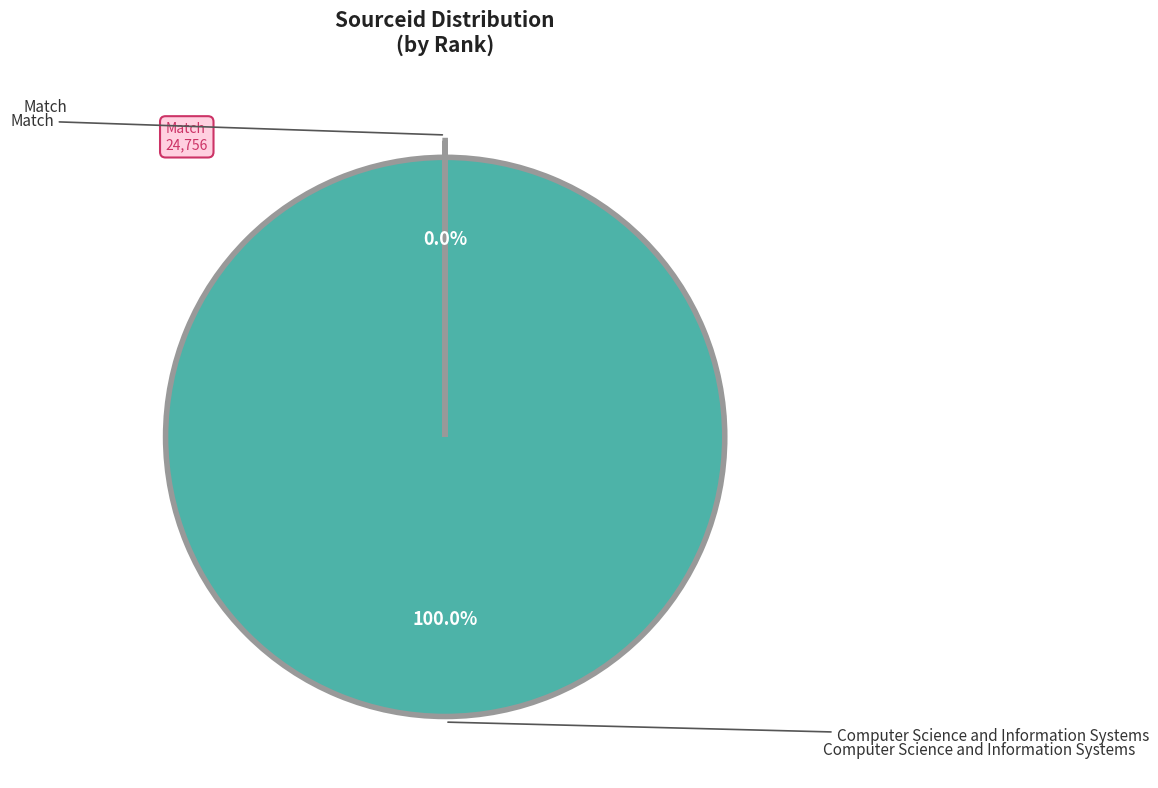

Is there any slice that represents more than half of the pie?

Yes